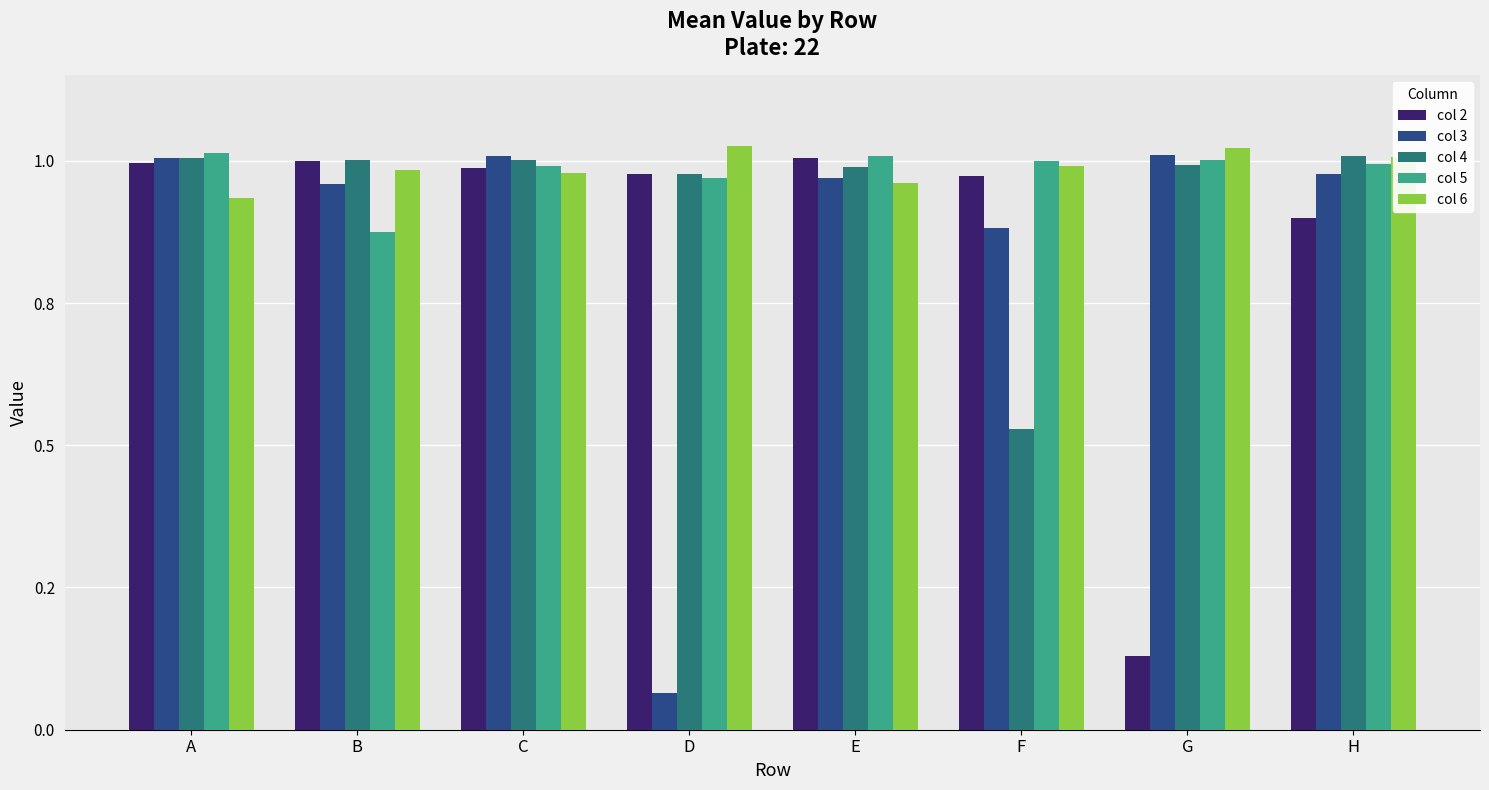

Between E and D, which is larger?

E